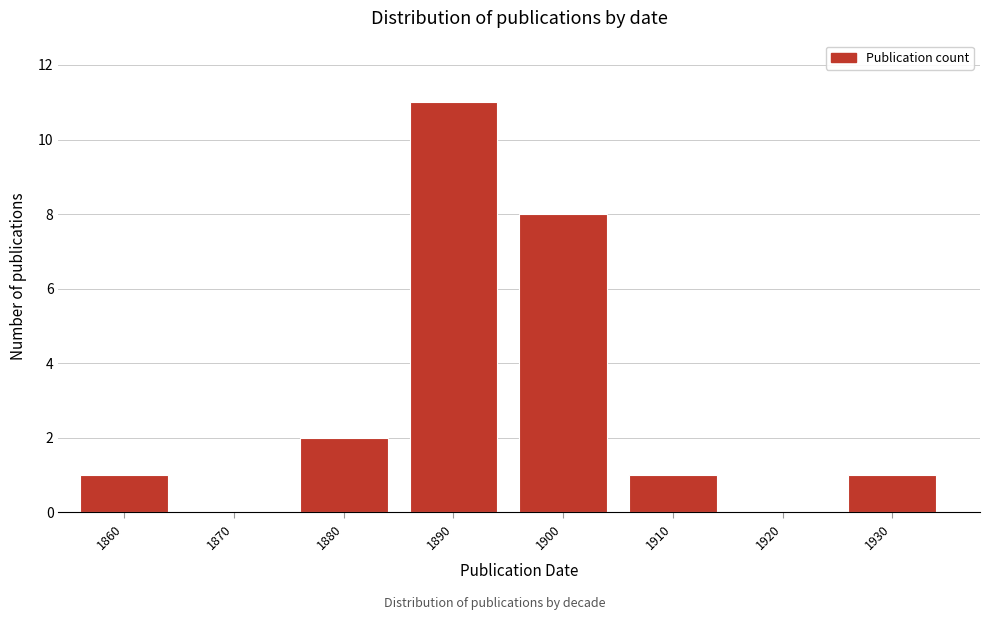

Reading right to left, extract all data points from this chart.

1930=1	1920=0	1910=1	1900=8	1890=11	1880=2	1870=0	1860=1